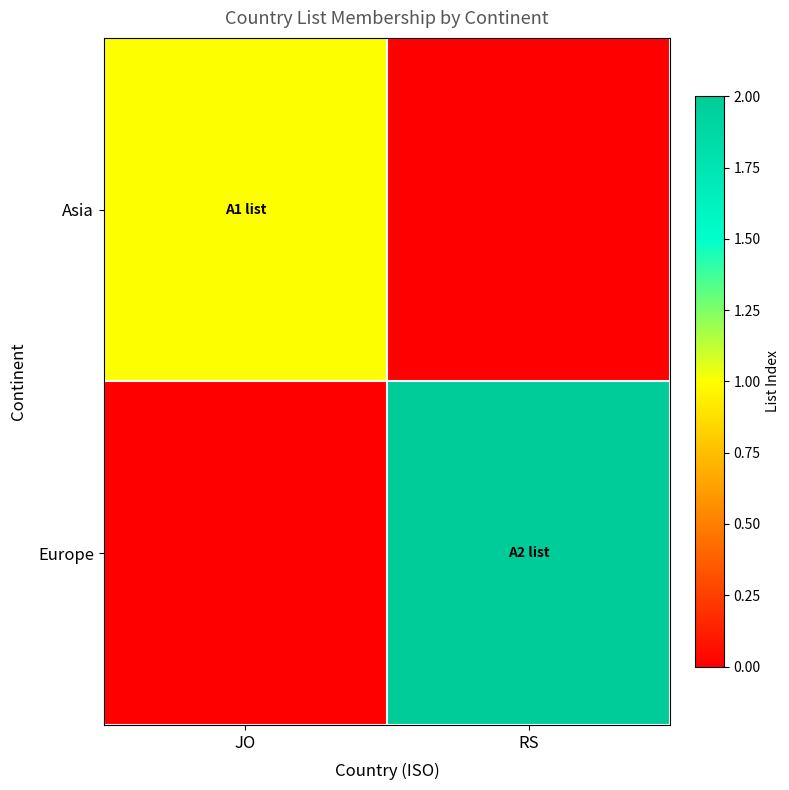

Reading left to right, extract all data points from this chart.

Asia: JO=1	RS=0
Europe: JO=0	RS=2